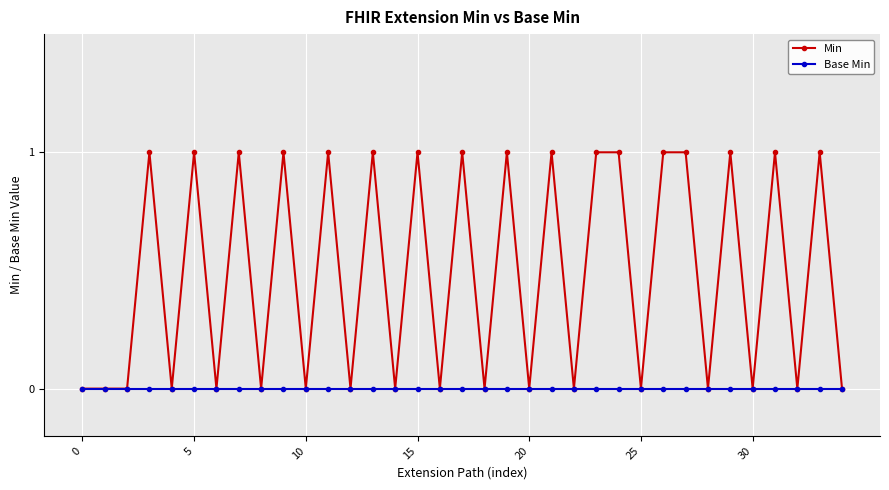

List the series in order of their overall mean, lowest first.

Base Min, Min